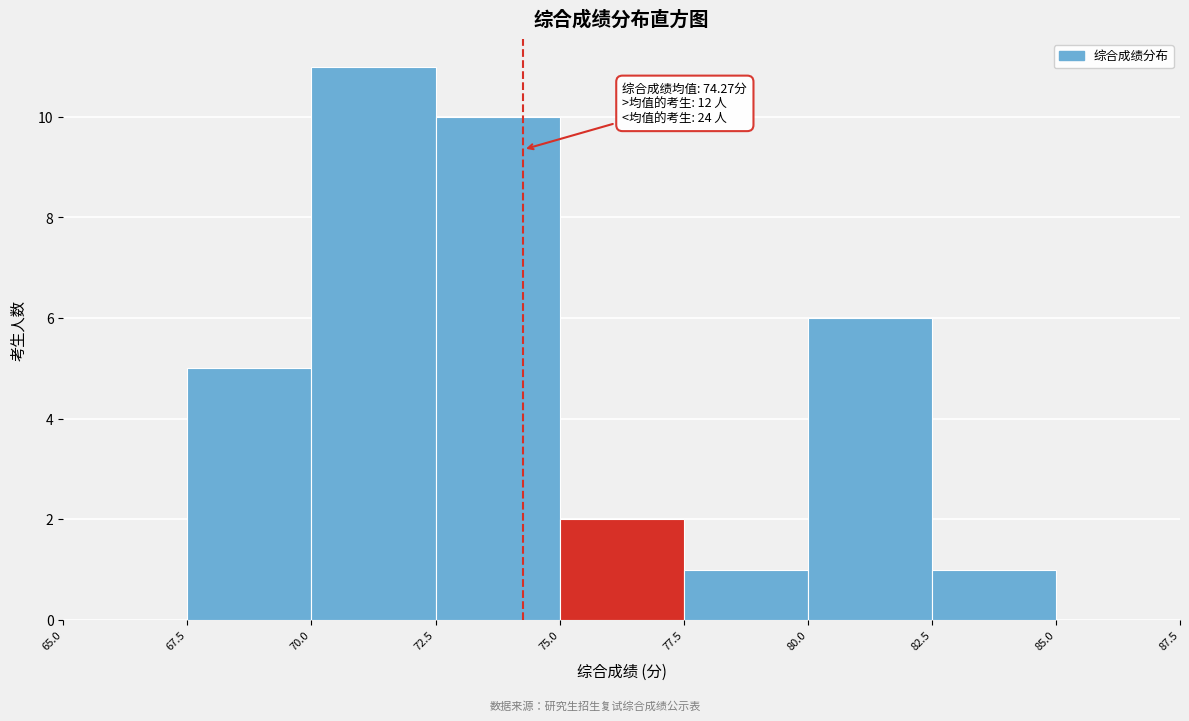

Over which range of the x-axis is the bar tallest?

70.0 to 72.5